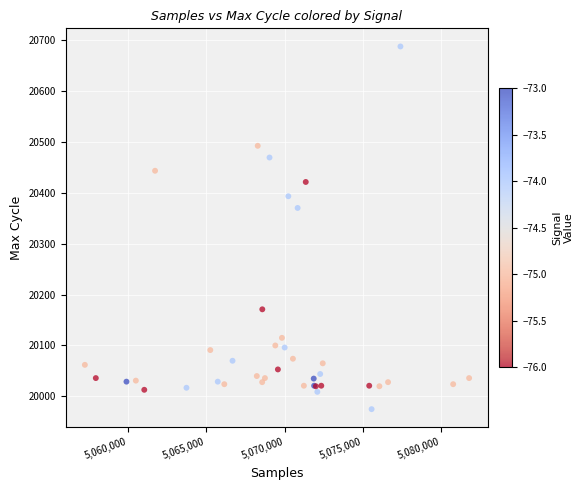

What Y value in the scatter plot is closest to 20331?

20370